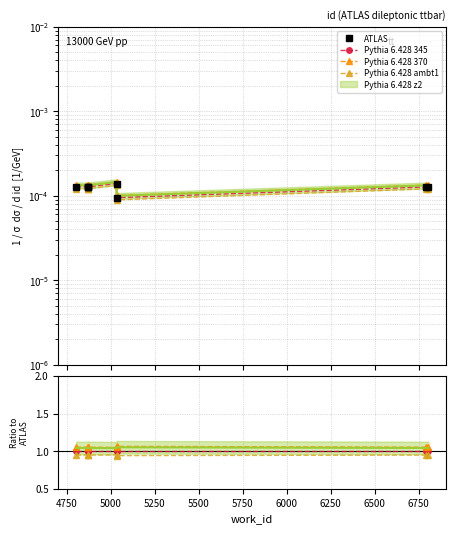

The Pythia 6.428 370 series shows 1.8 at 5250. True or false?

False